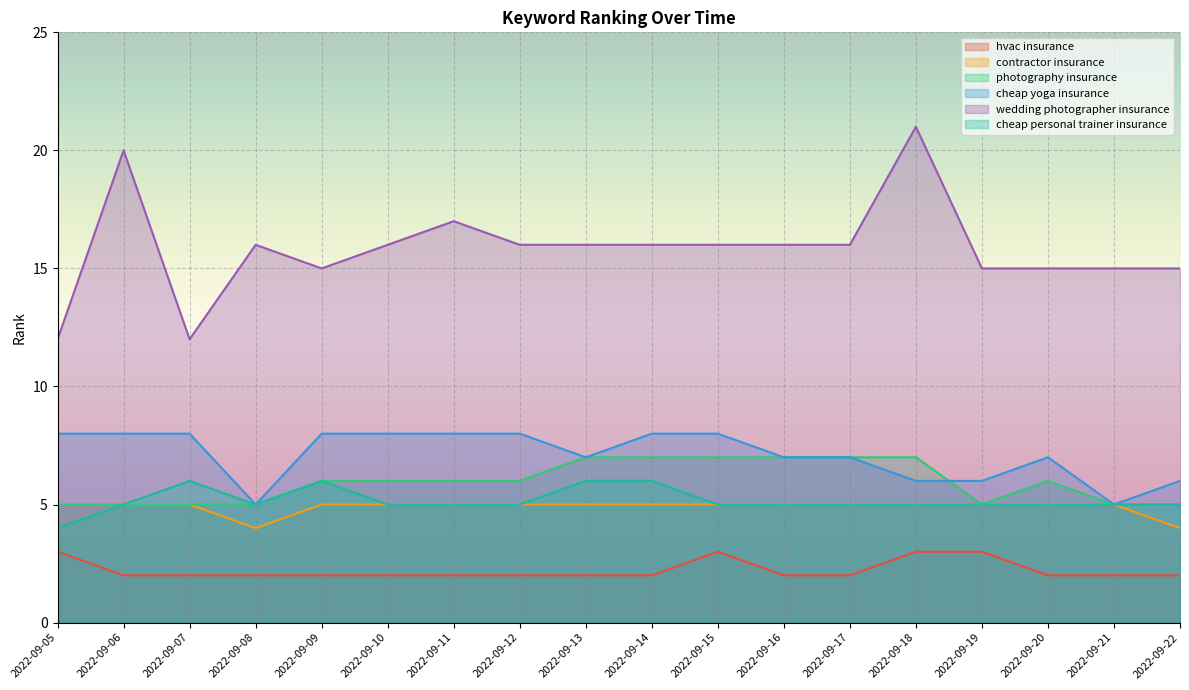

What is the difference between the second highest and second lowest values in the wedding photographer insurance series?

8